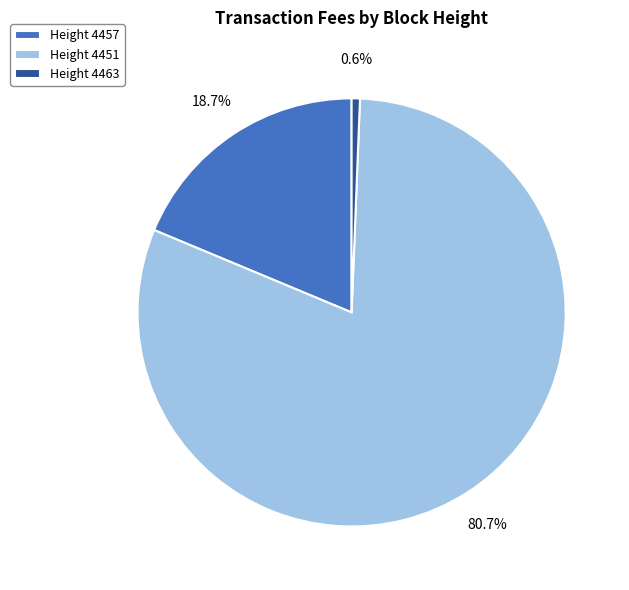

Which slice is the largest?

Height 4451